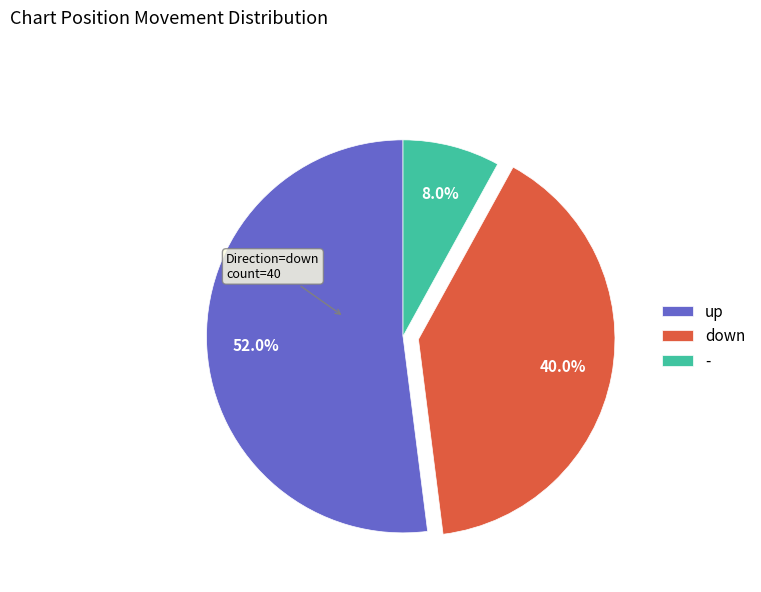

What is the majority slice?

up